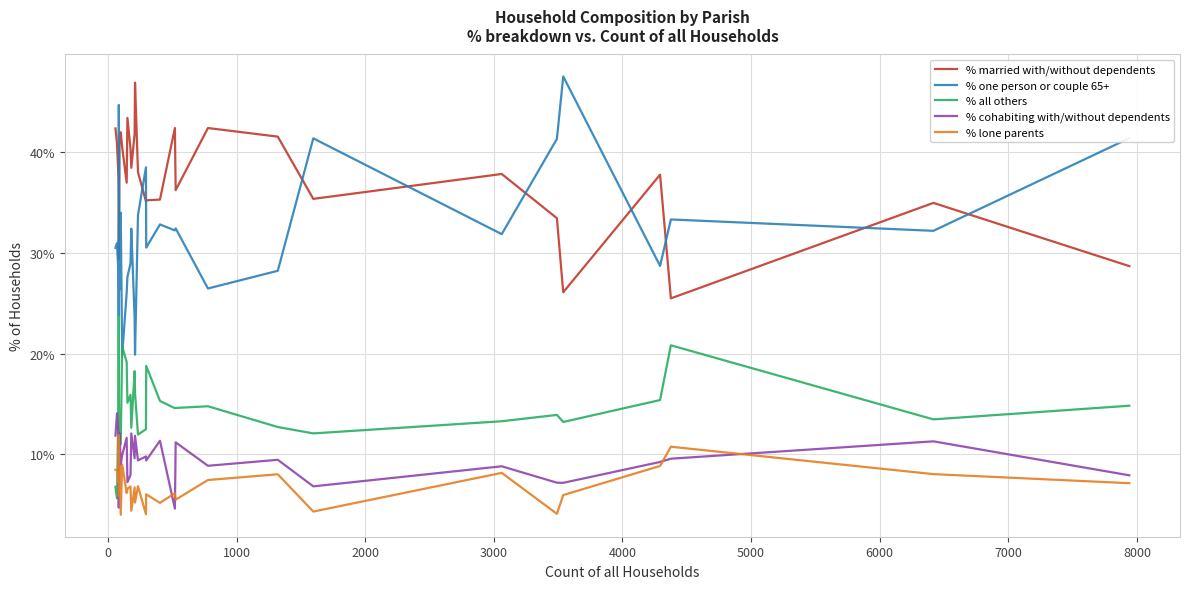

List the series in order of their peak value, highest first.

% one person or couple 65+, % married with/without dependents, % all others, % cohabiting with/without dependents, % lone parents